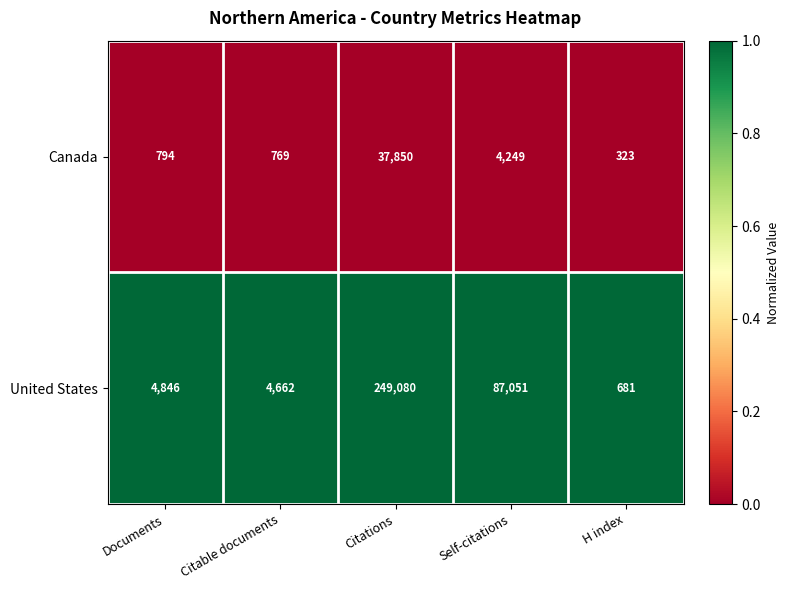

Reading left to right, extract all data points from this chart.

Canada: 794	769	37850	4249	323
United States: 4846	4662	249080	87051	681